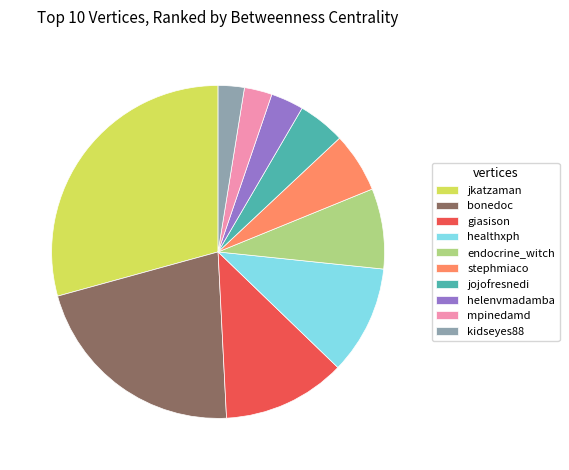

Which slice is the largest?

jkatzaman